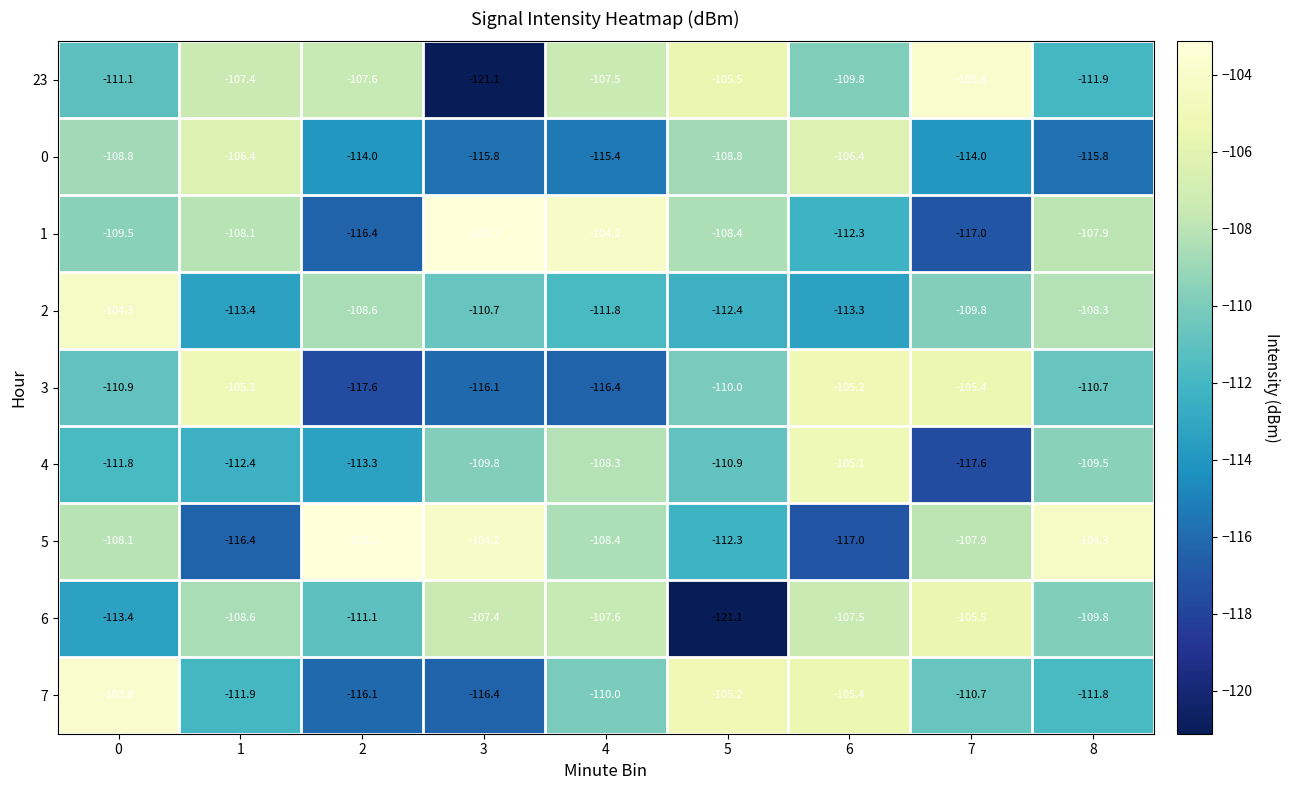

What is the maximum value shown in the chart?

-103.1